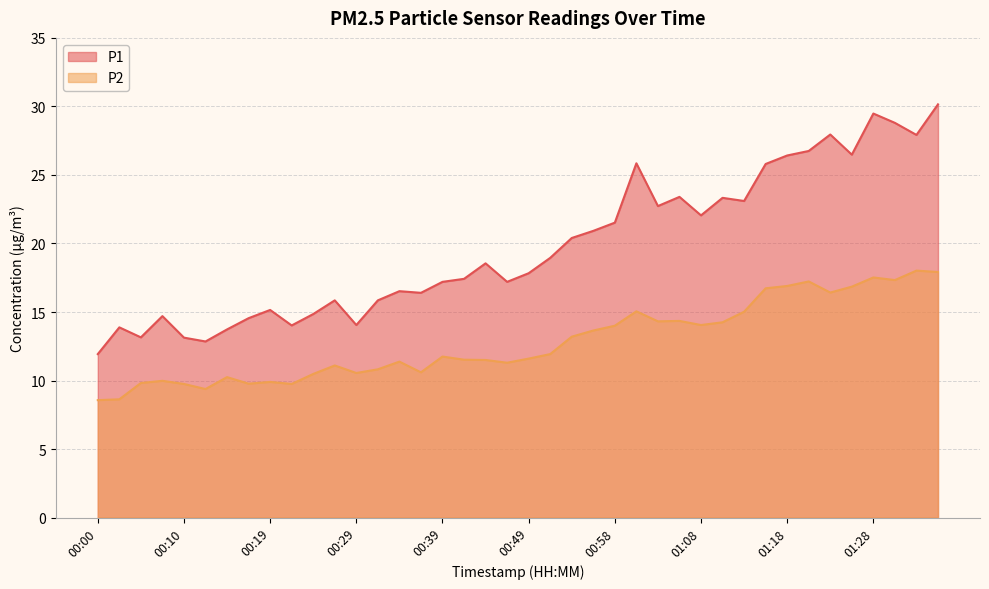

At which category is the sum across all series the highest?

01:35